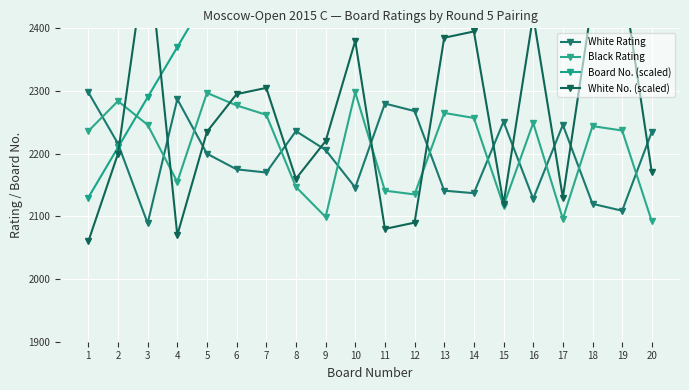

Which series changed the most between 19 and 20?

White No. (scaled)